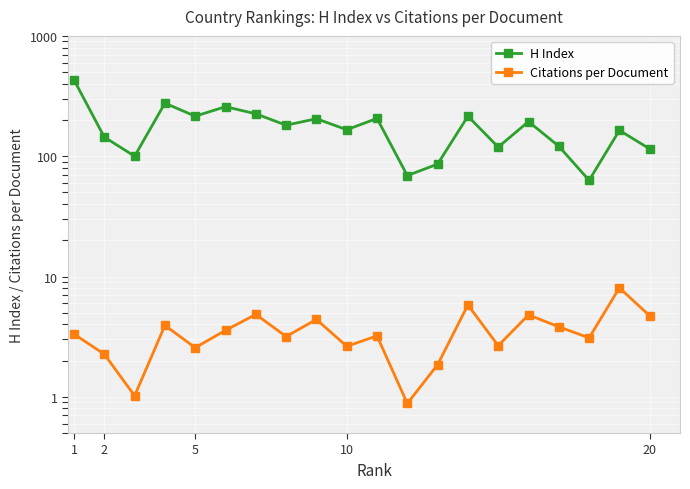

What is the highest value of the H Index series?

430.0